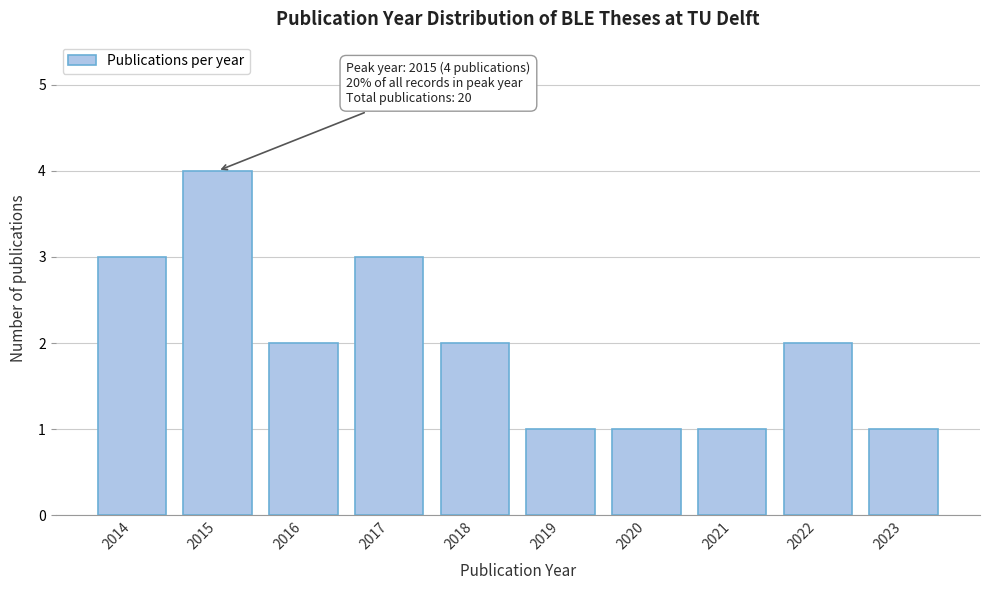

Reading left to right, extract all data points from this chart.

3	4	2	3	2	1	1	1	2	1